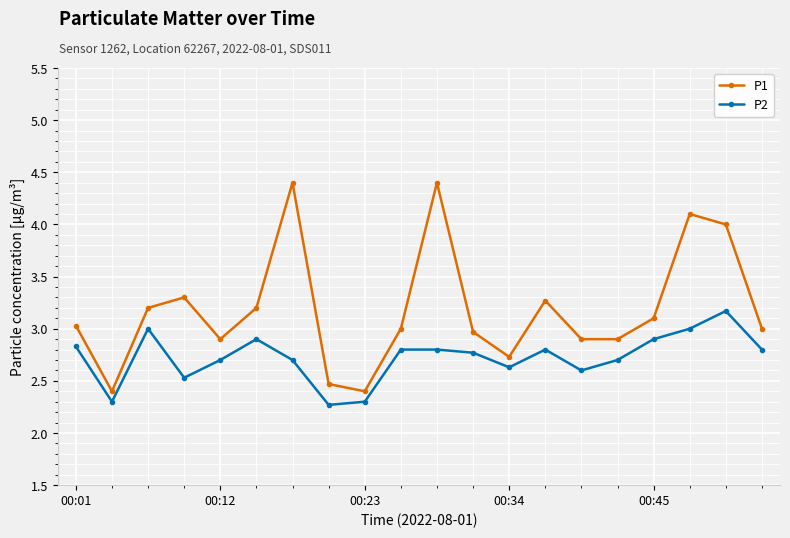

List the series in order of their overall mean, lowest first.

P2, P1